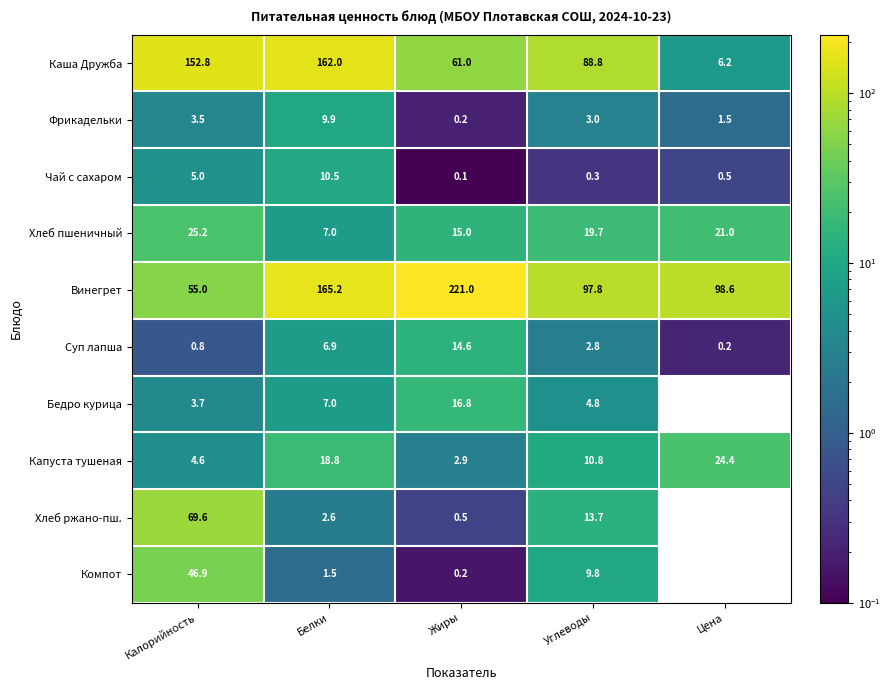

What is the difference between the second highest and second lowest values in the Винегрет series?

67.4